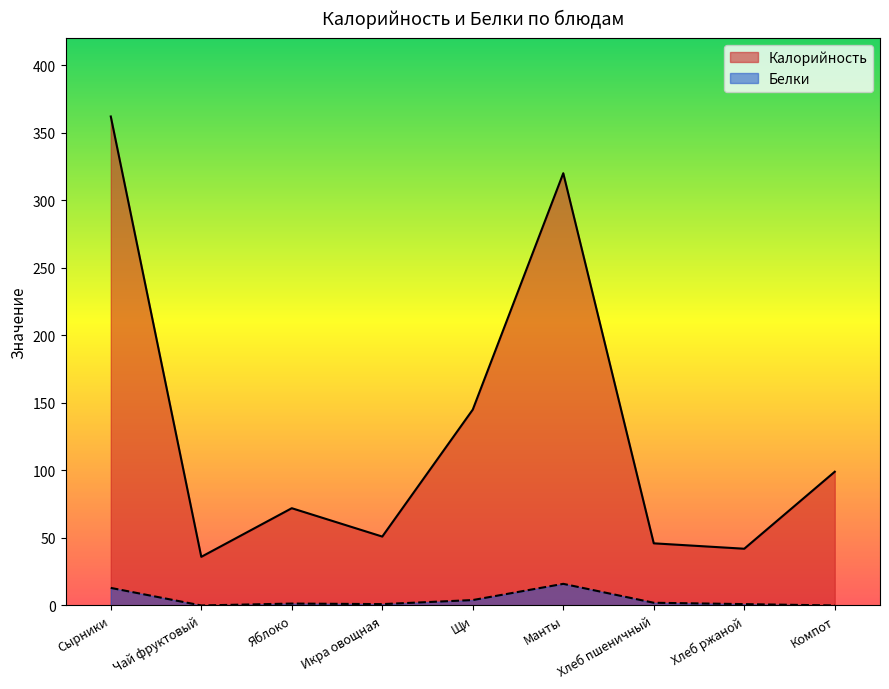

At how many categories does at least one series exceed 352?

1